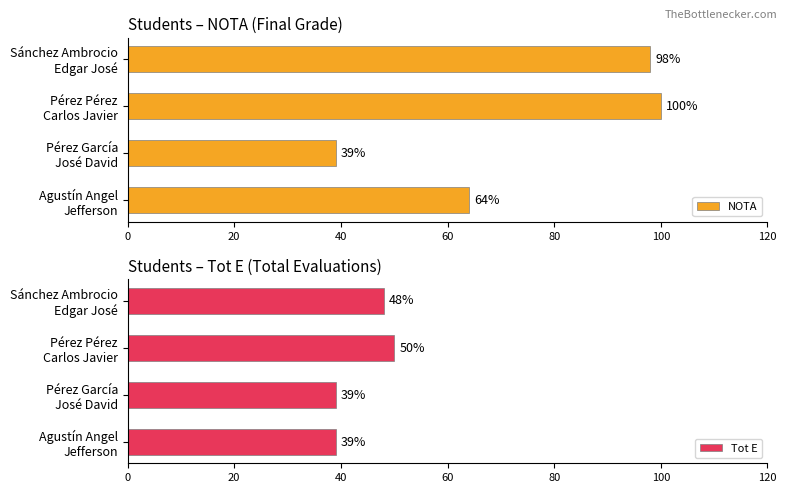

What is the difference between the maximum and minimum values in the NOTA series?

61